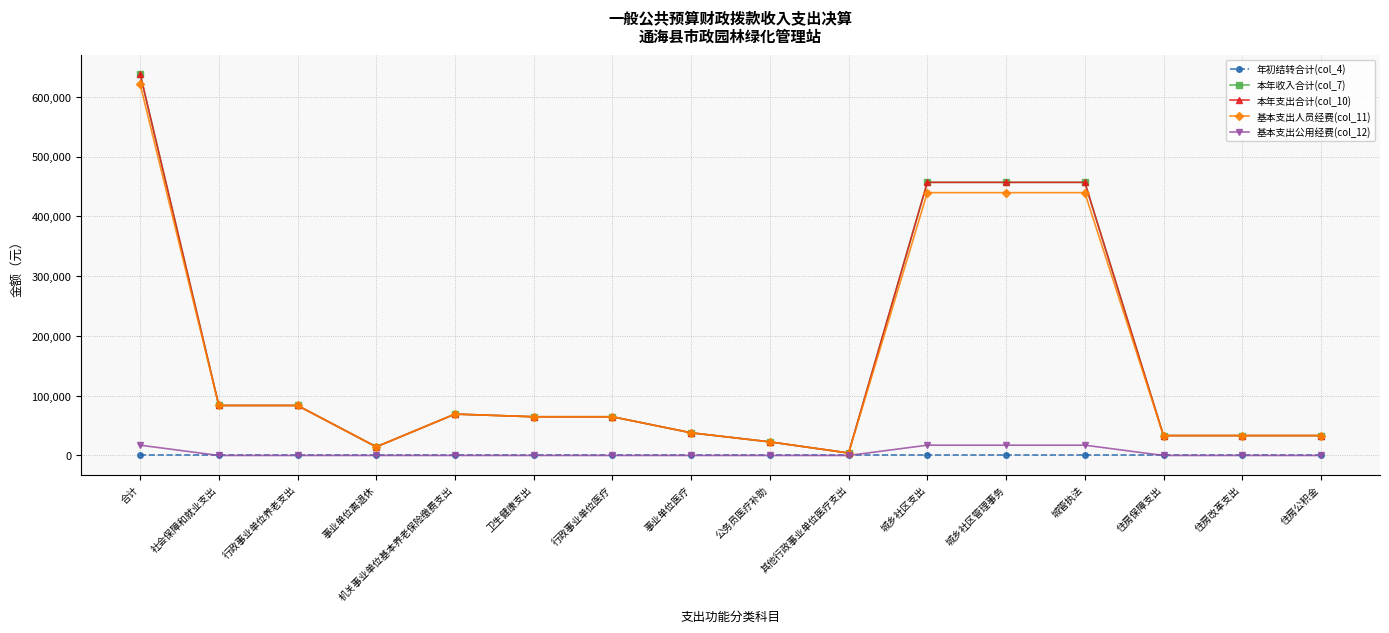

What is the label of the 13th point from the left?

城管执法